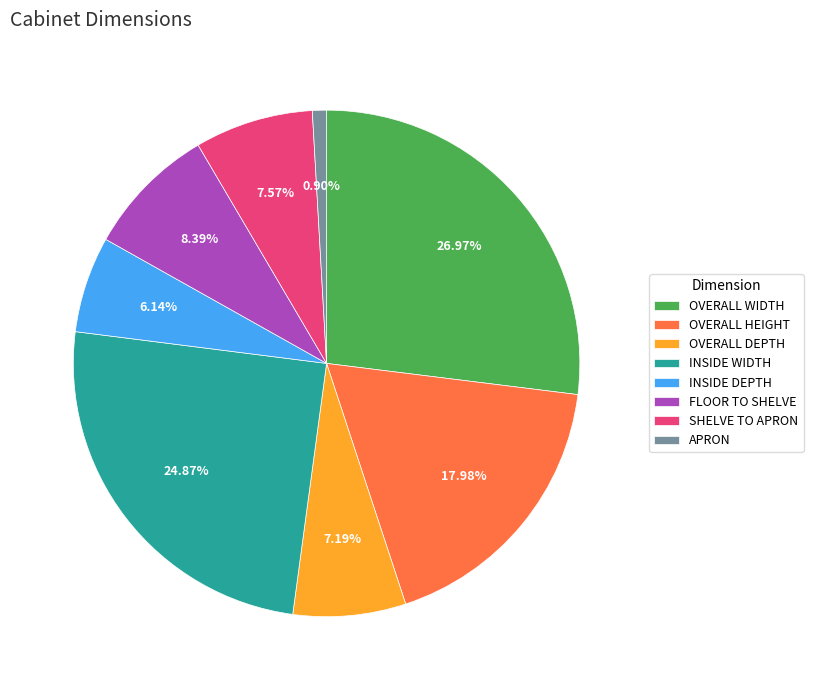

What is the ratio of the value at SHELVE TO APRON to the value at OVERALL WIDTH?

0.3